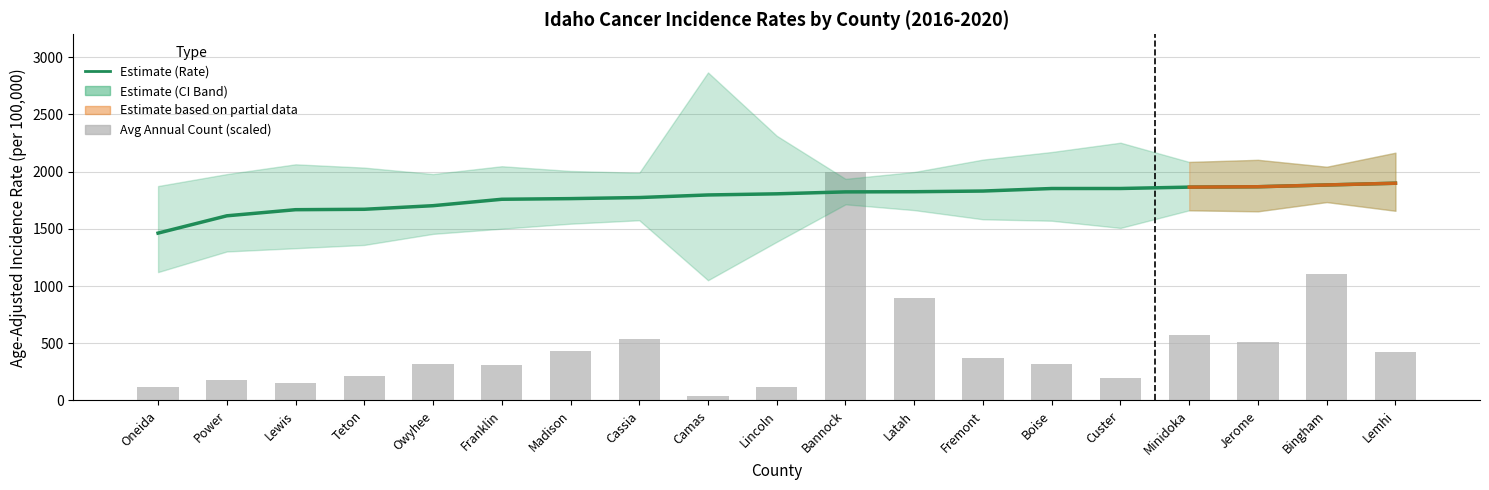

The value of Age-Adjusted Rate at Cassia is 1773.2. True or false?

True